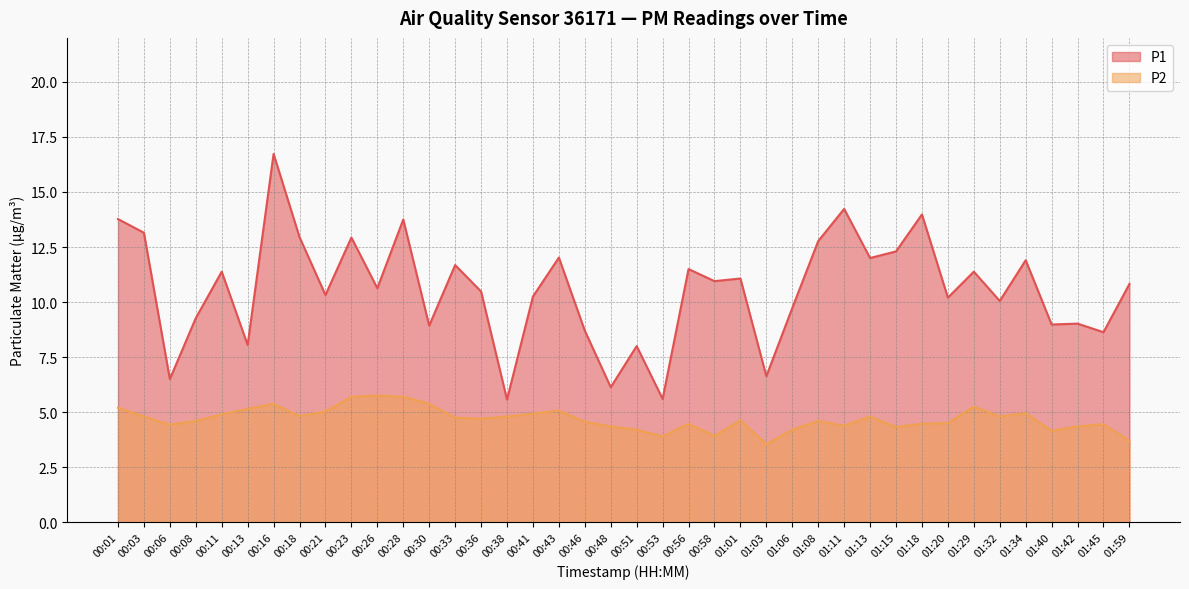

What is the minimum value shown in the chart?

3.5